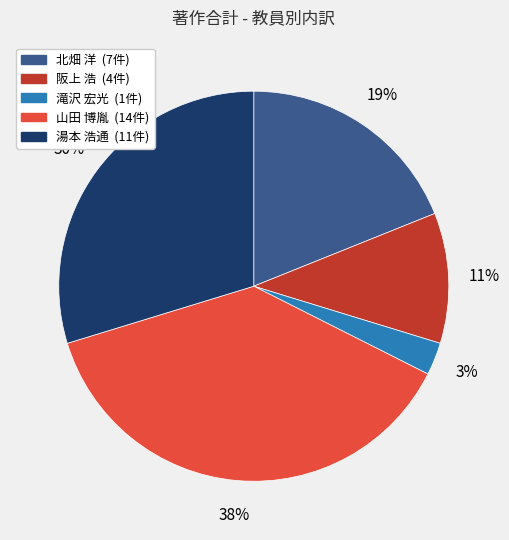

Is there any slice that represents more than half of the pie?

No